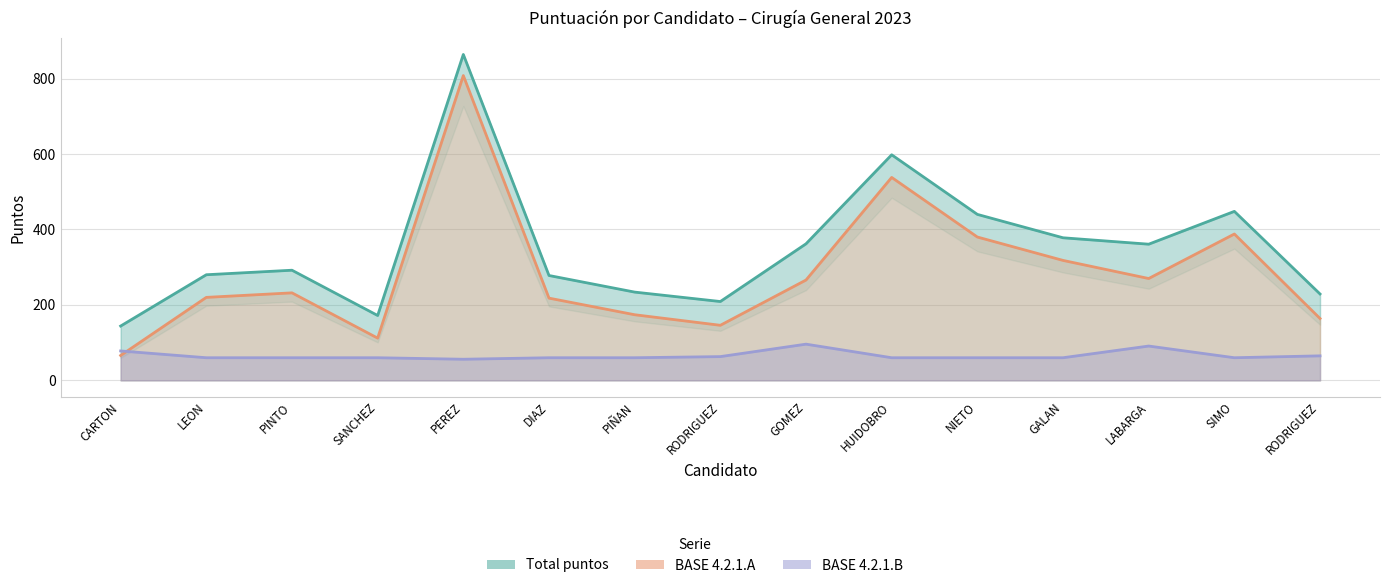

What is the sum of the BASE 4.2.1.A values at PIÑAN and GOMEZ?

440